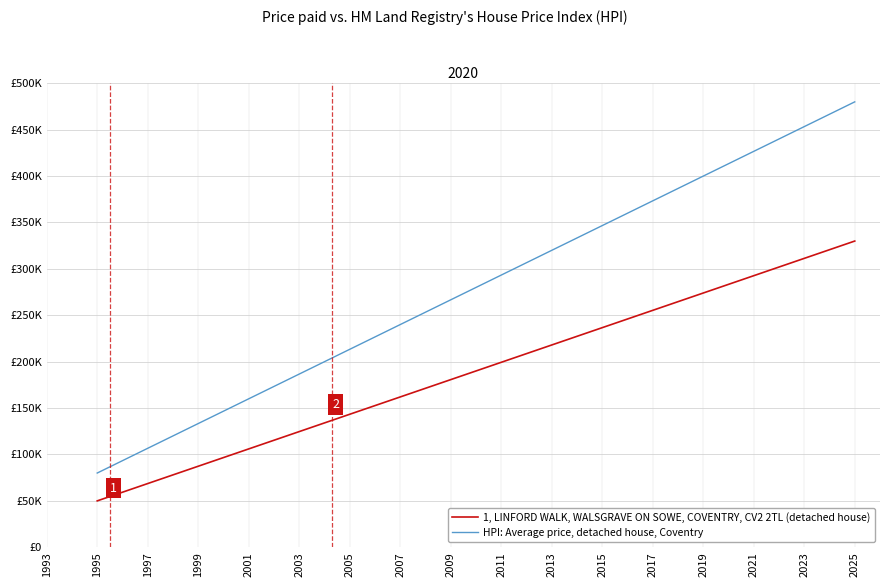

Does the chart have visible grid lines?

Yes